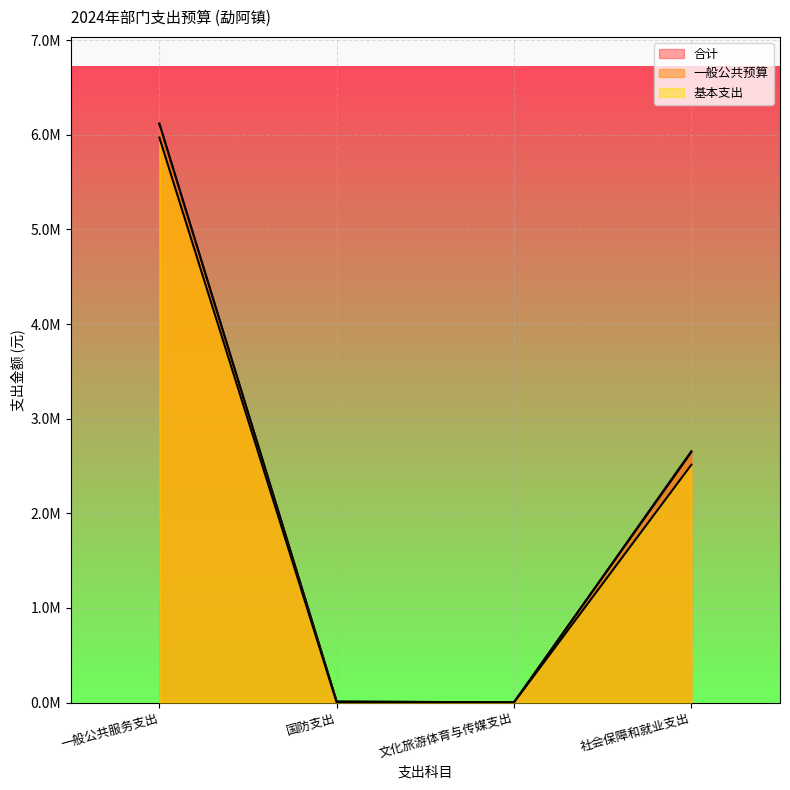

Reading right to left, what are all the values shown in this chart?

合计: 社会保障和就业支出=2655754.6	文化旅游体育与传媒支出=2940.0	国防支出=10000.0	一般公共服务支出=6116629.4
一般公共预算: 社会保障和就业支出=2645754.6	文化旅游体育与传媒支出=2940.0	国防支出=10000.0	一般公共服务支出=6116629.4
基本支出: 社会保障和就业支出=2512754.6	文化旅游体育与传媒支出=1440.0	国防支出=0.0	一般公共服务支出=5970129.4